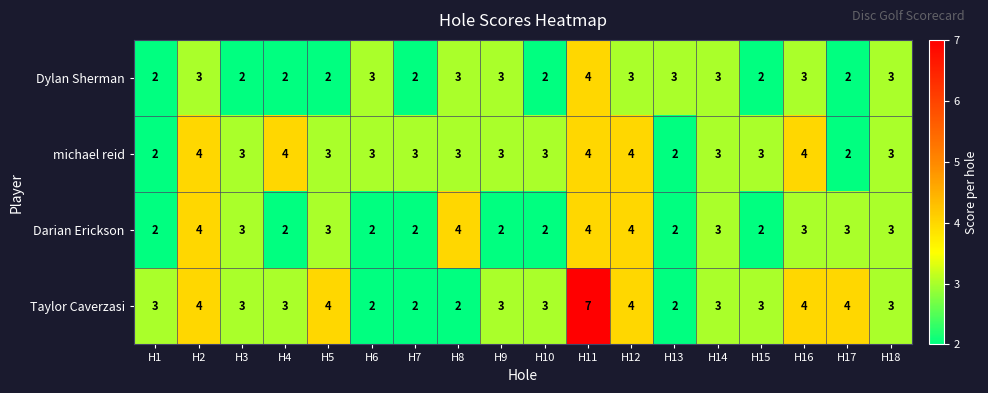

What is the average value of the Dylan Sherman series?

3